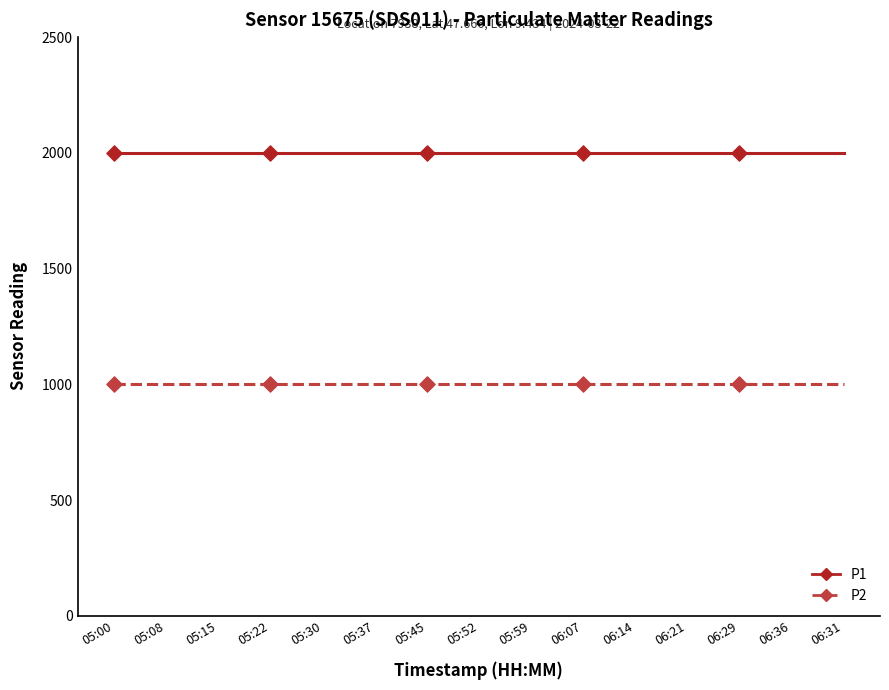

Is the value of P2 at 05:08 greater than the value of P1 at 06:29?

No